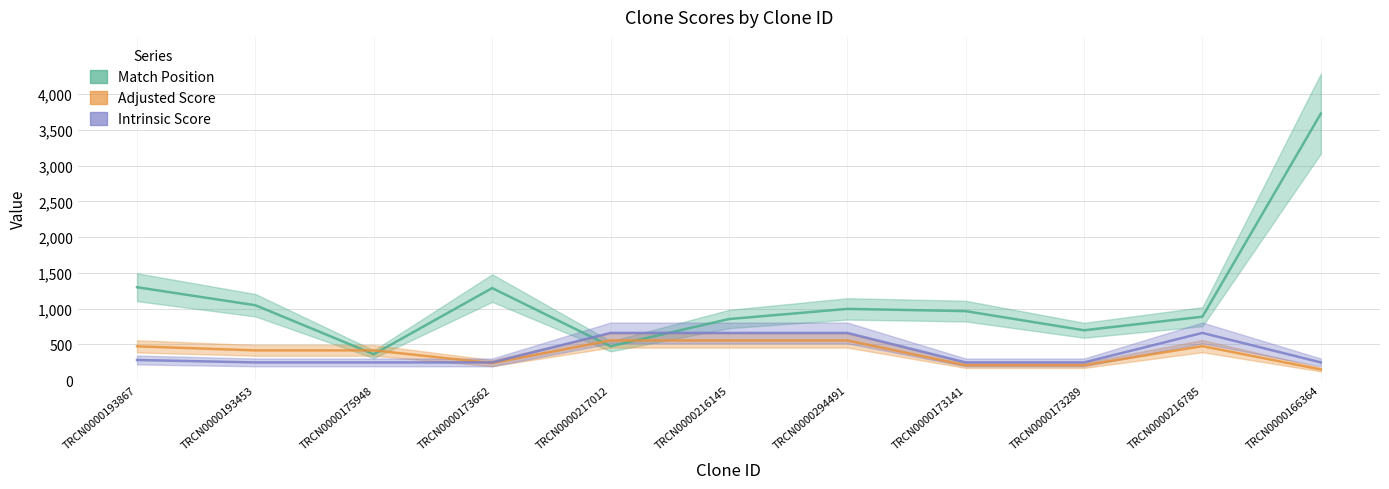

Is the value of Adjusted Score at TRCN0000216785 greater than the value of Match Position at TRCN0000216145?

No